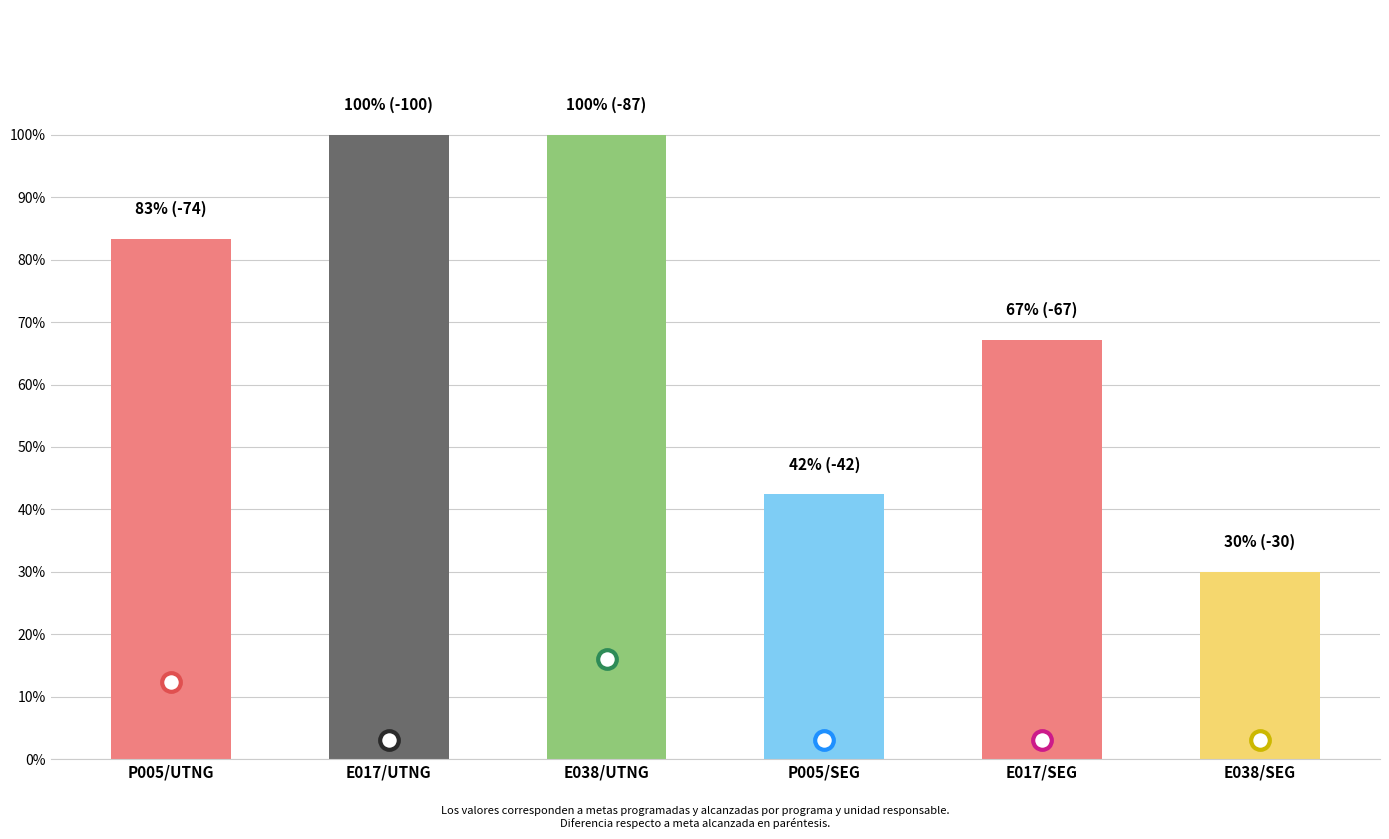

At how many categories does at least one series exceed 52?

4